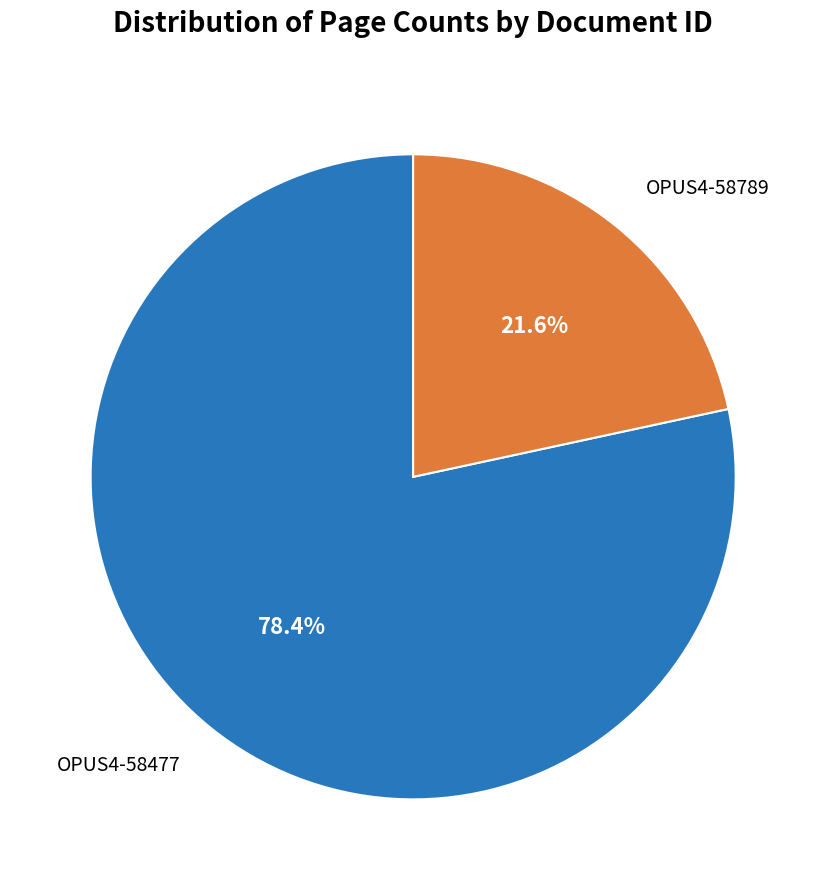

True or false: OPUS4-58789 accounts for 22% of the total.

True